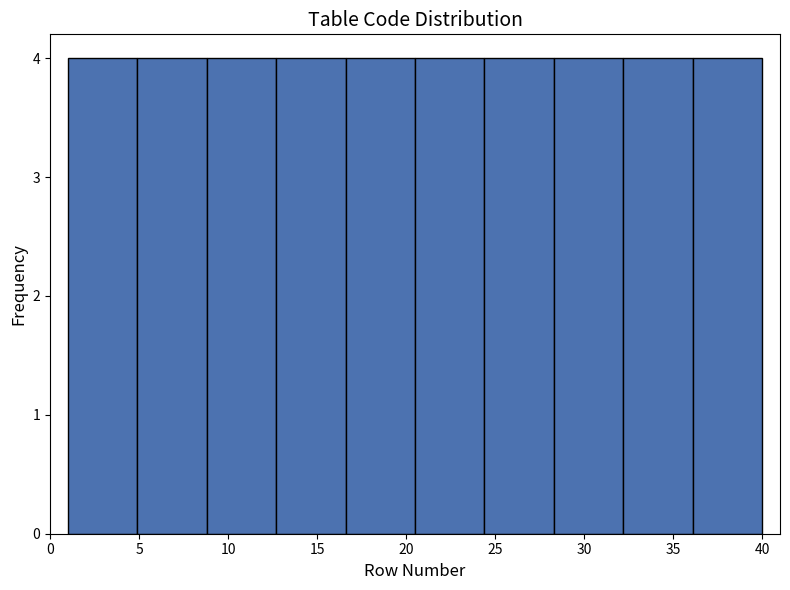

How tall is the bar that spans 1.0 to 4.9 on the x-axis? Neither the bar edges nor the heights are printed on the chart, so give them approximately, as read against the axes.

4